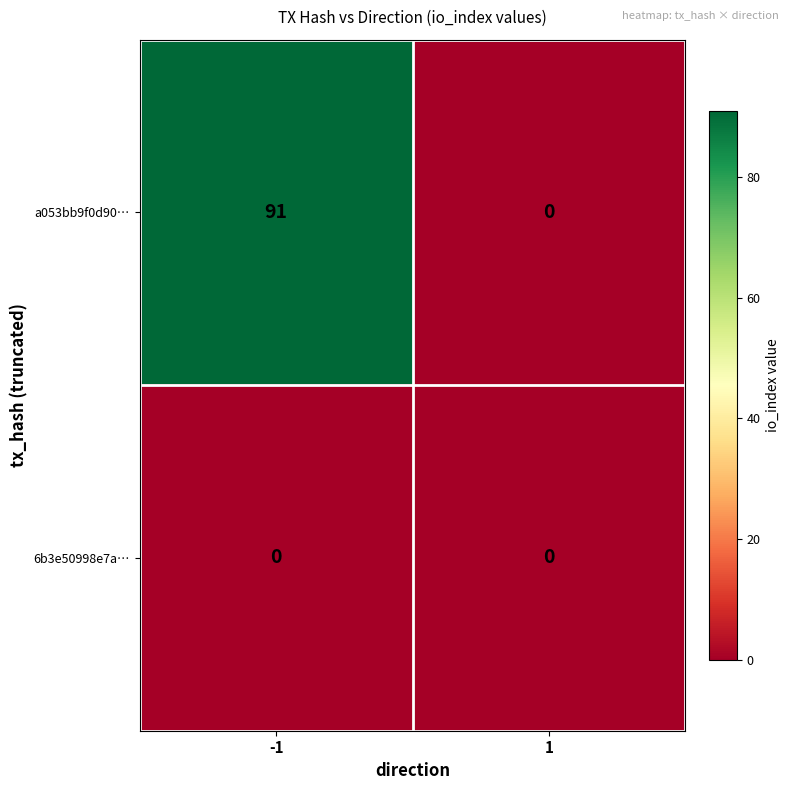

Rank the series by their maximum value, from highest to lowest.

a053bb9f0d90…, 6b3e50998e7a…